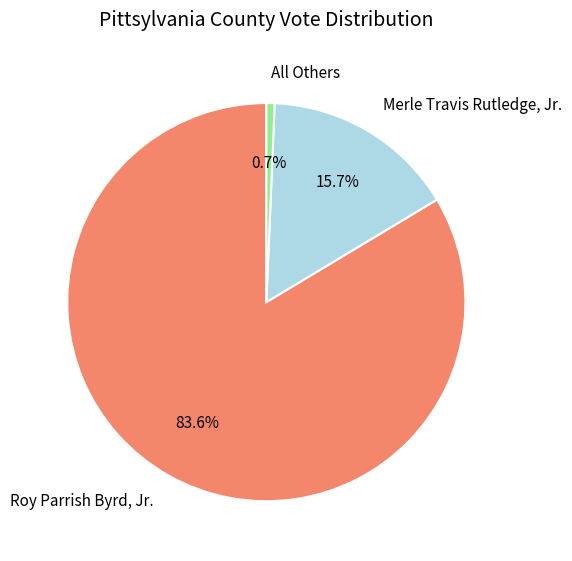

Which category has the smallest portion of the pie?

All Others